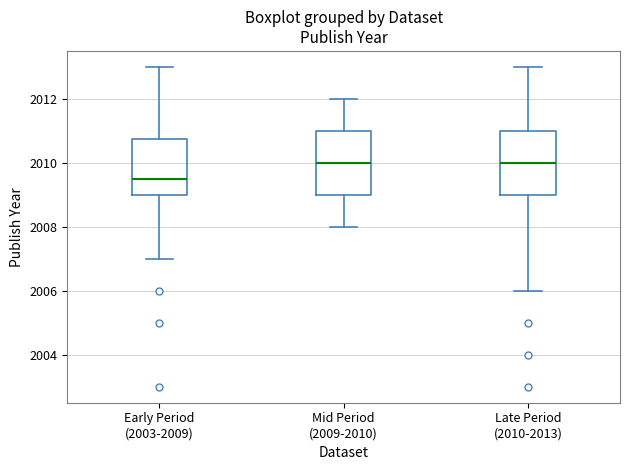

Which box has the lowest median line?

Early Period (2003-2009)